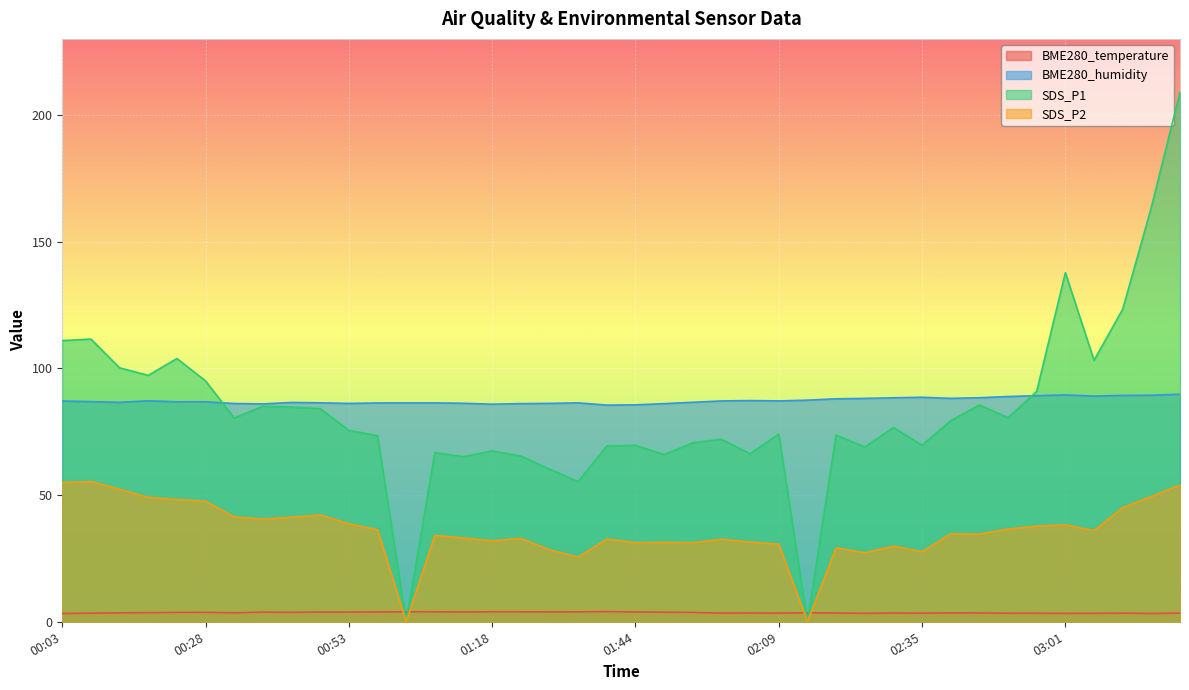

How many times do SDS_P2 and BME280_temperature cross each other?

4